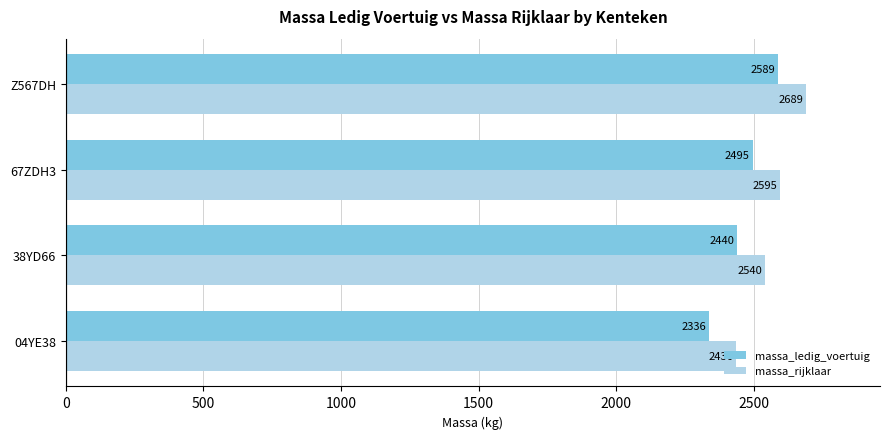

What is the difference between the second highest and second lowest values in the massa_ledig_voertuig series?

55